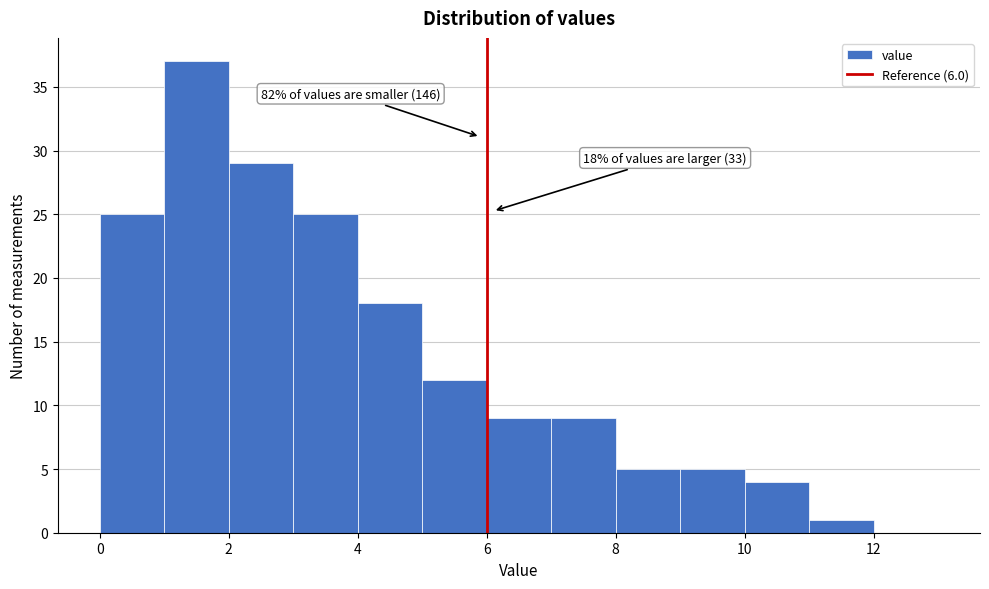

Which range on the x-axis has the tallest bar?

1 to 2